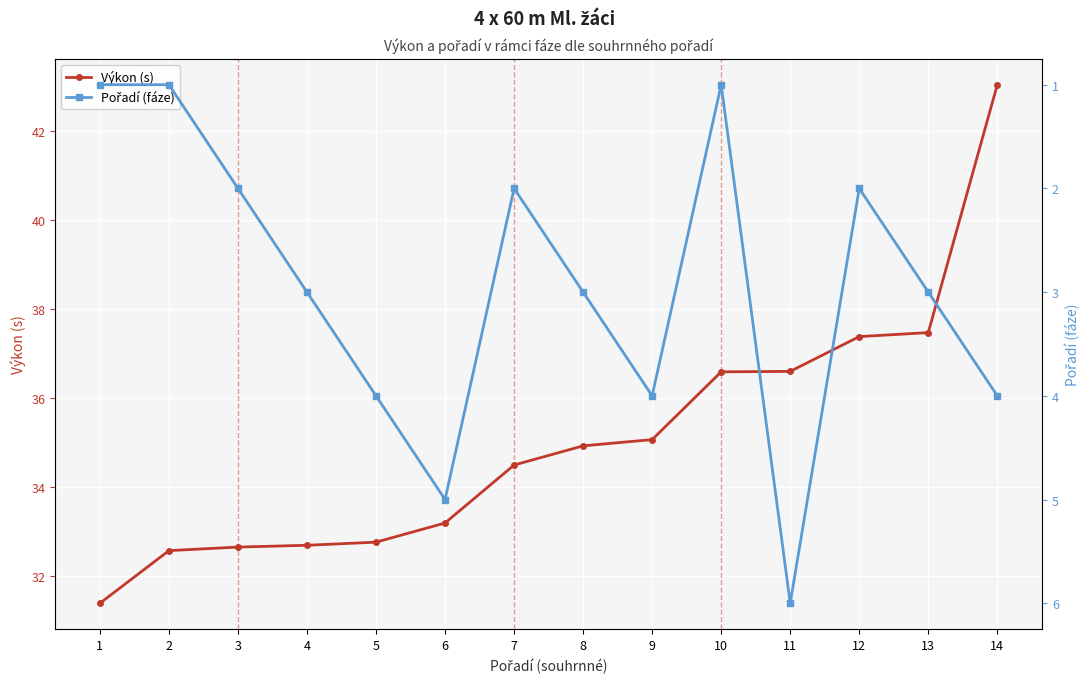

Which series changed the most between 4 and 12?

Výkon (s)